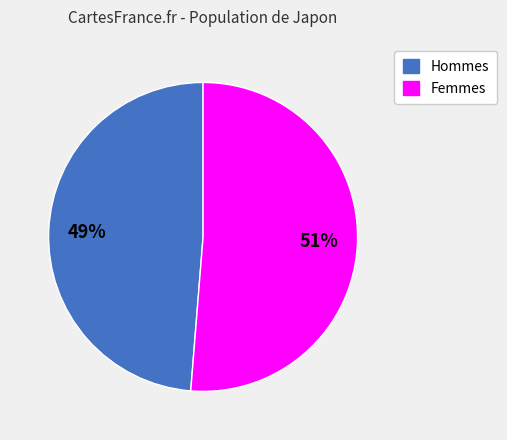

Is the sum of Hommes and Femmes greater than half?

Yes